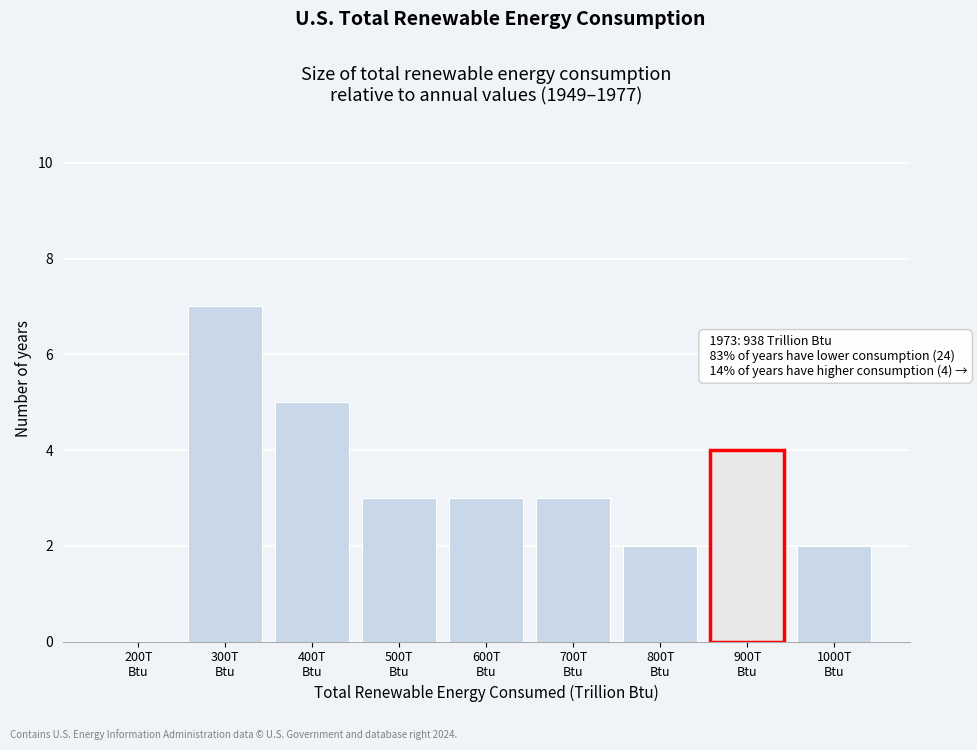

What is the greatest value displayed?

7